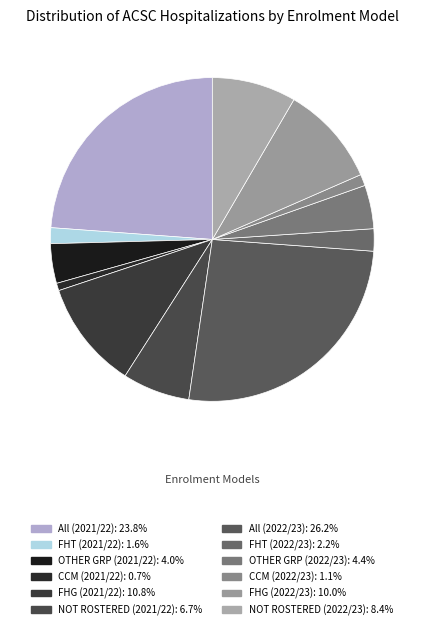

Is it true that All (2021/22) is 24% of the pie?

True